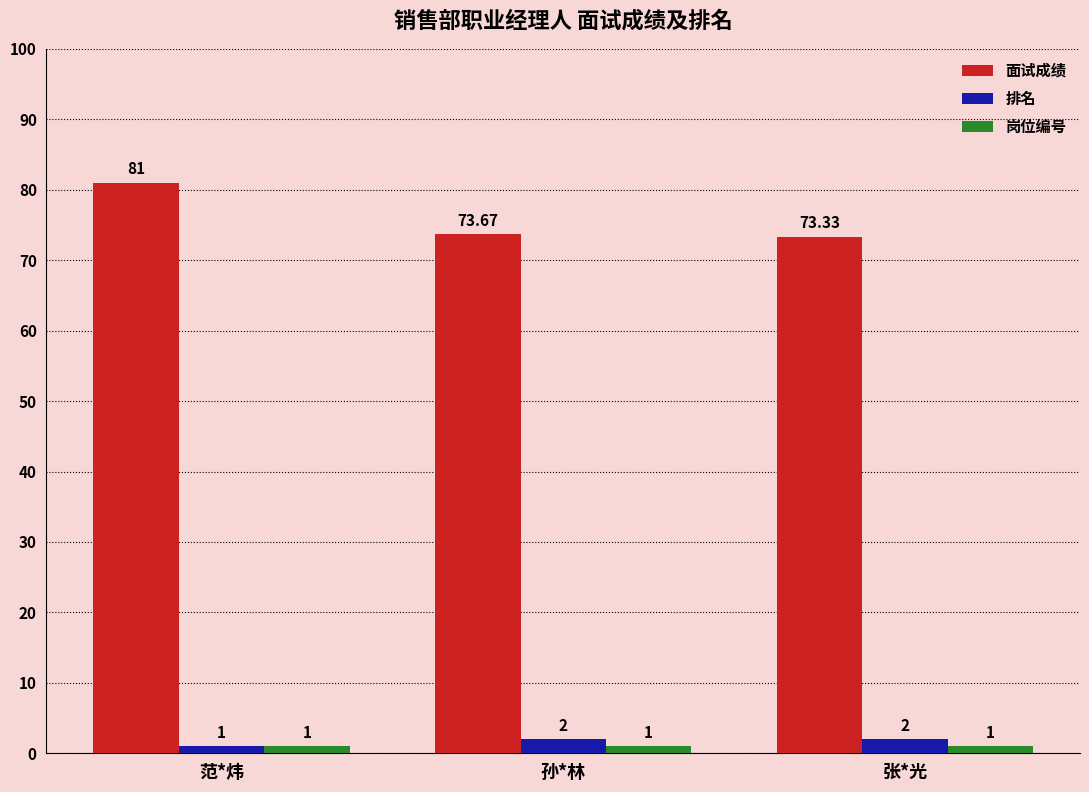

Reading right to left, list all the values displayed in this chart.

面试成绩: 张*光=73.3	孙*林=73.7	范*炜=81.0
排名: 张*光=2.0	孙*林=2.0	范*炜=1.0
岗位编号: 张*光=1.0	孙*林=1.0	范*炜=1.0